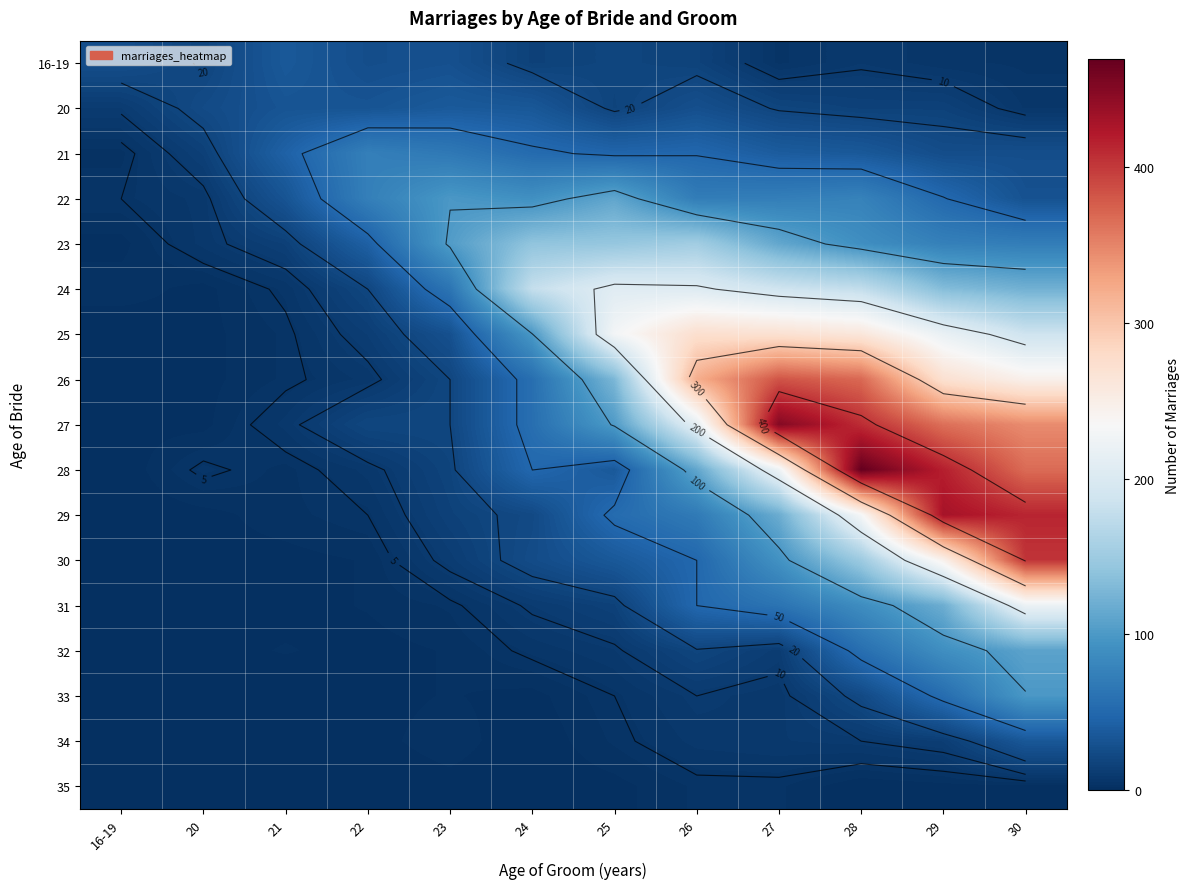

At which label does 31 reach its minimum?

16-19